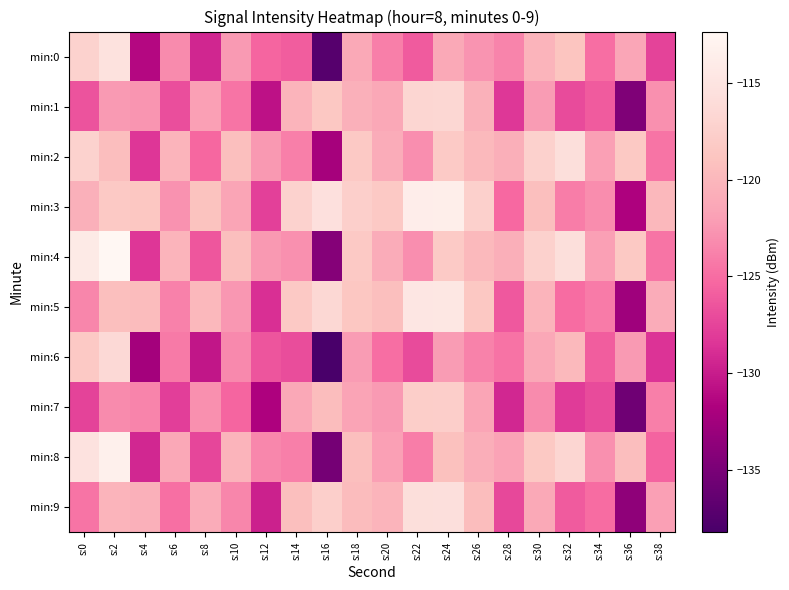

What is the spread (max minus min) of values at s:8?

11.4